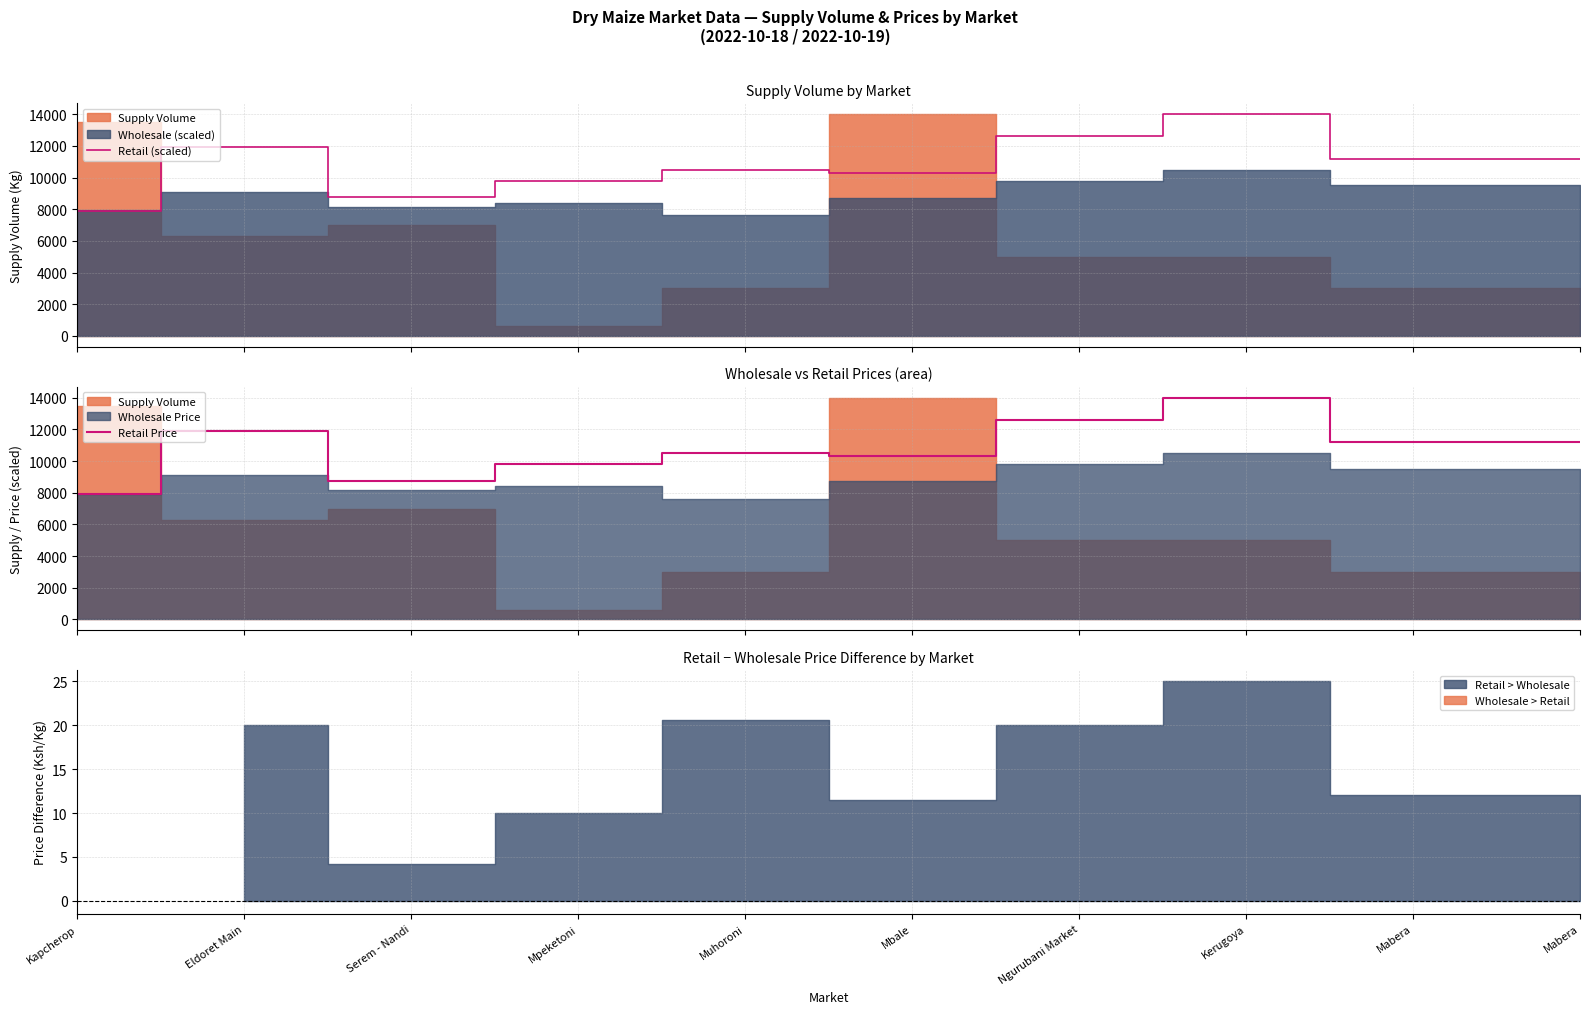

True or false: Retail Price and Retail (scaled) intersect in this chart.

False